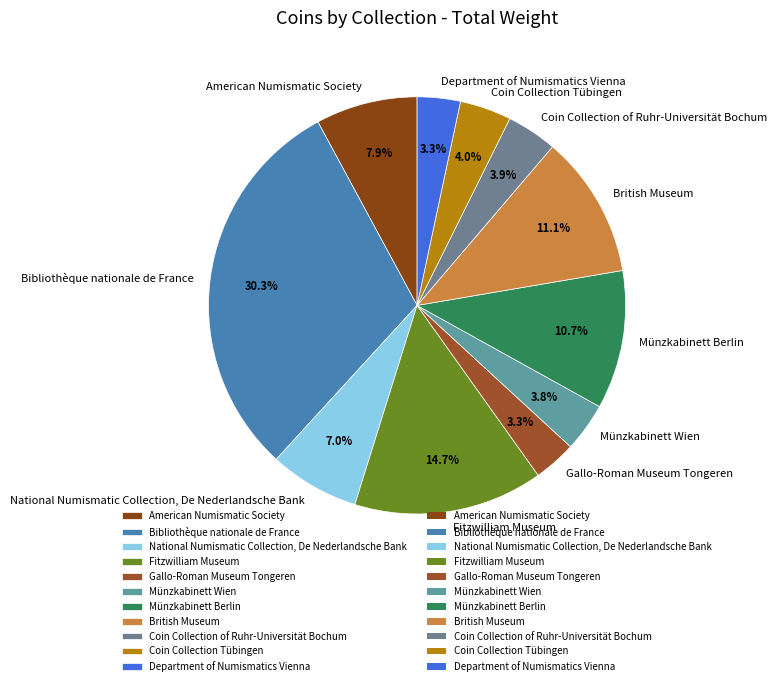

What is the largest slice in the pie chart?

Bibliothèque nationale de France